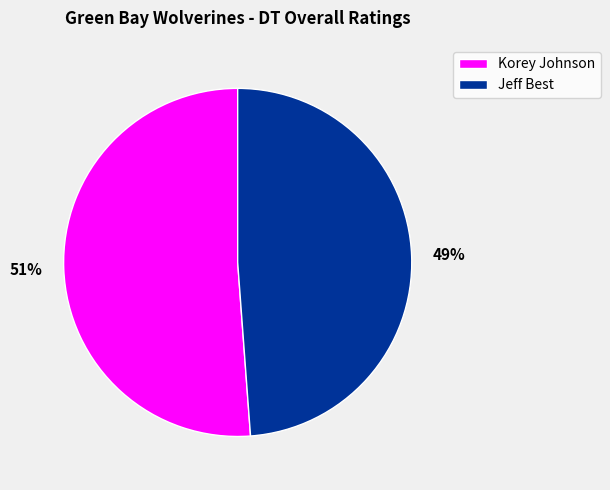

Does any single category account for the majority?

Yes